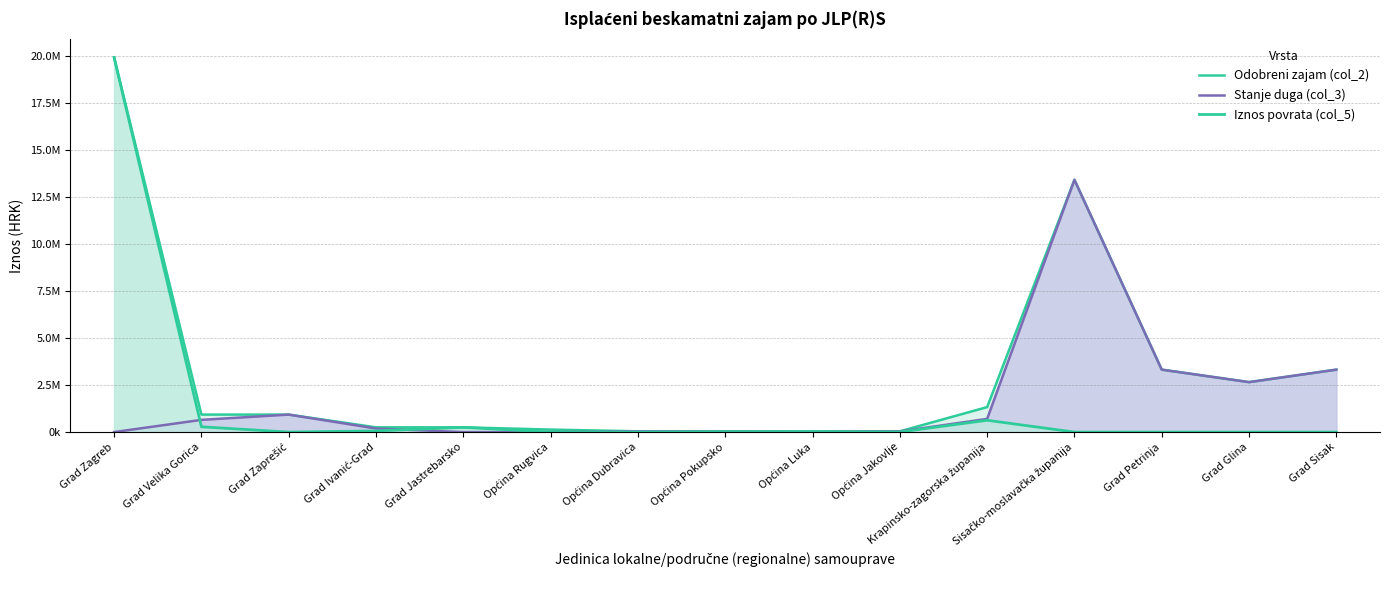

List the labels in order of Odobreni zajam (col_2) value, largest first.

Grad Zagreb, Sisačko-moslavačka županija, Grad Petrinja, Grad Sisak, Grad Glina, Krapinsko-zagorska županija, Grad Velika Gorica, Grad Zaprešić, Grad Ivanić-Grad, Grad Jastrebarsko, Općina Rugvica, Općina Dubravica, Općina Pokupsko, Općina Luka, Općina Jakovlje